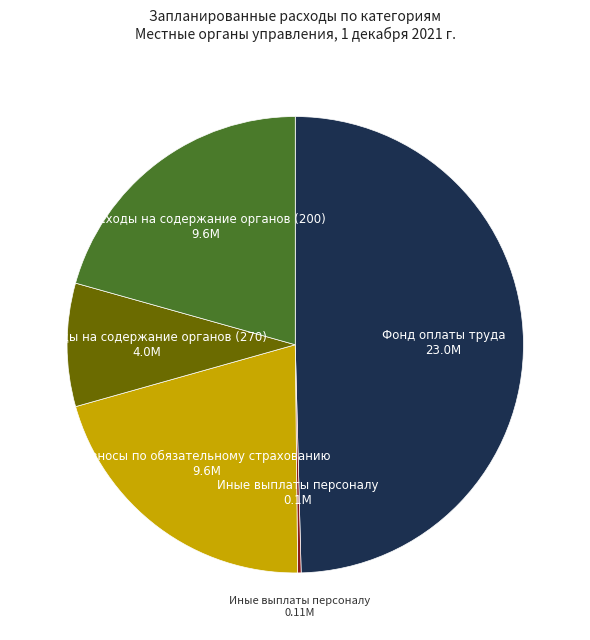

Does any single category account for the majority?

No